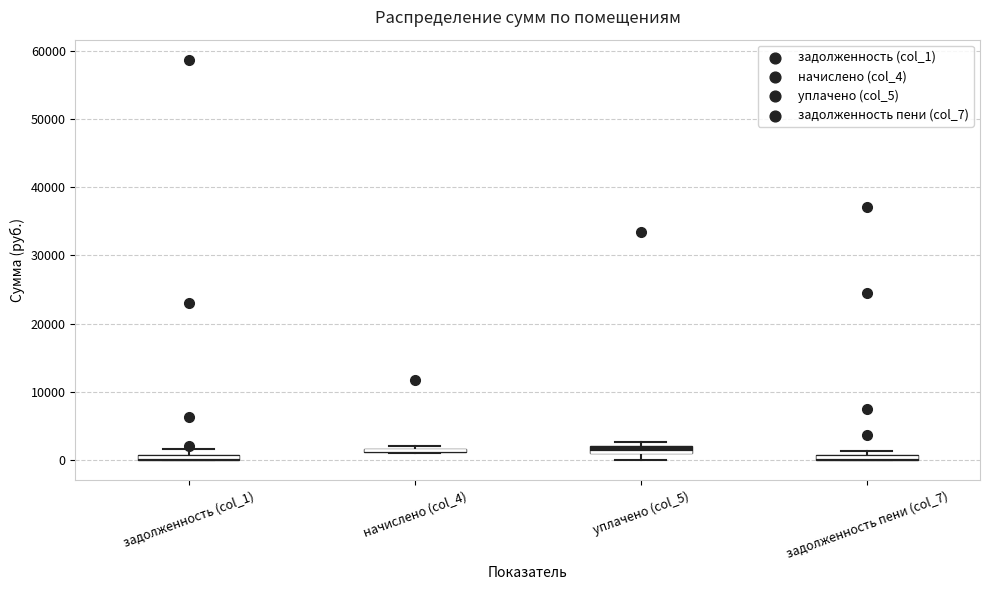

Where is the lower edge of the box for начислено (col_4) on the y-axis? The values are not printed on the chart, so give them approximately, as read against the axis.

1000